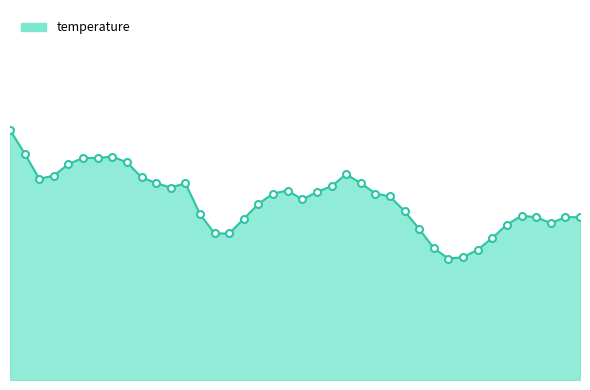

Does the chart have visible grid lines?

No